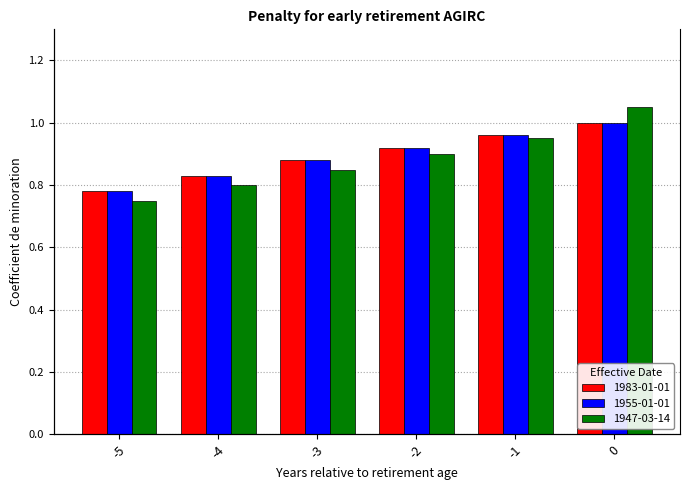

What is the average value of the 1955-01-01 series?

0.9